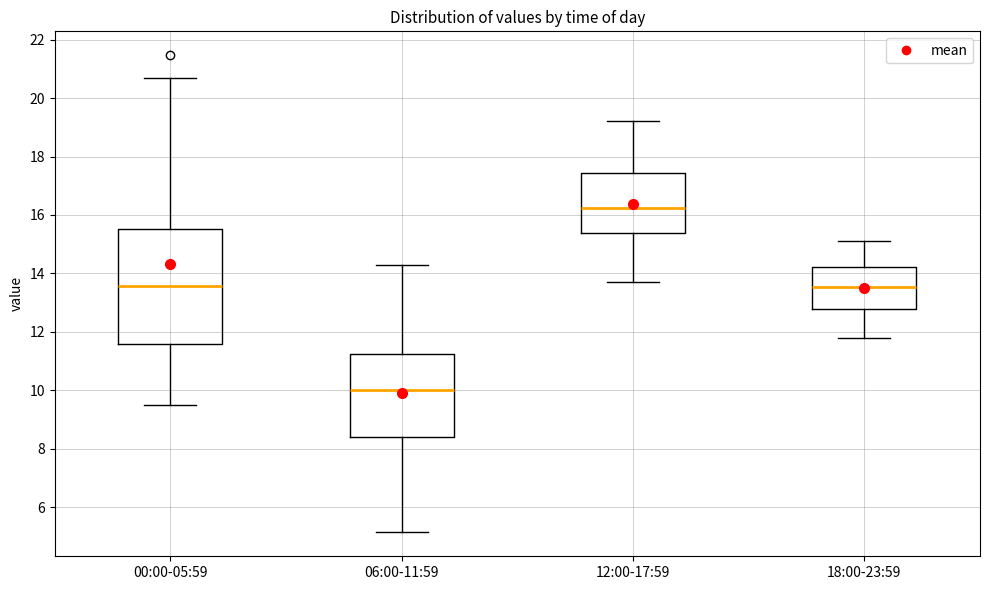

Which box is the tallest, from its lower edge to its upper edge?

00:00-05:59